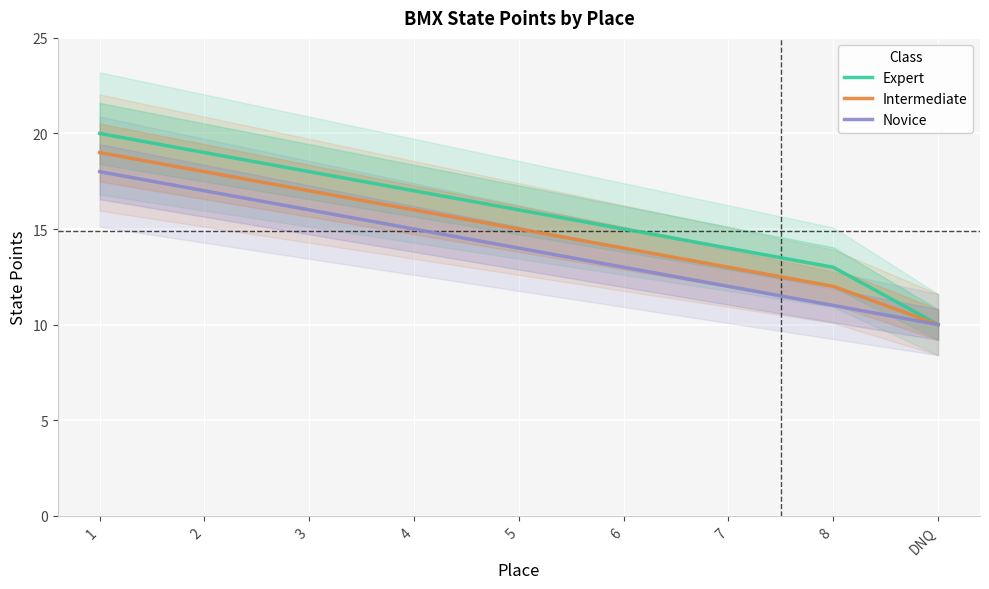

Reading left to right, what are all the values shown in this chart?

Expert: 1=20	2=19	3=18	4=17	5=16	6=15	7=14	8=13	DNQ=10
Intermediate: 1=19	2=18	3=17	4=16	5=15	6=14	7=13	8=12	DNQ=10
Novice: 1=18	2=17	3=16	4=15	5=14	6=13	7=12	8=11	DNQ=10